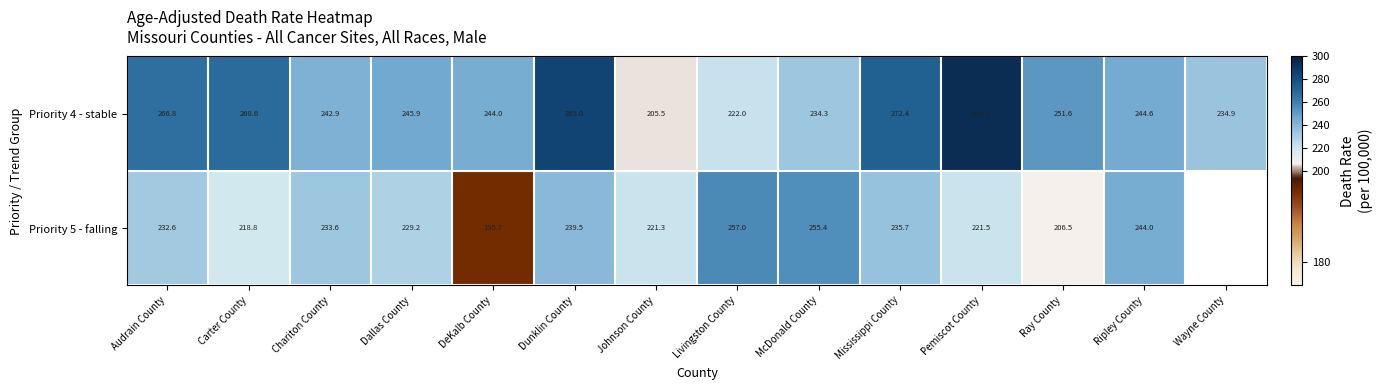

What is the approximate value of Priority 4 - stable at Wayne County?

234.9